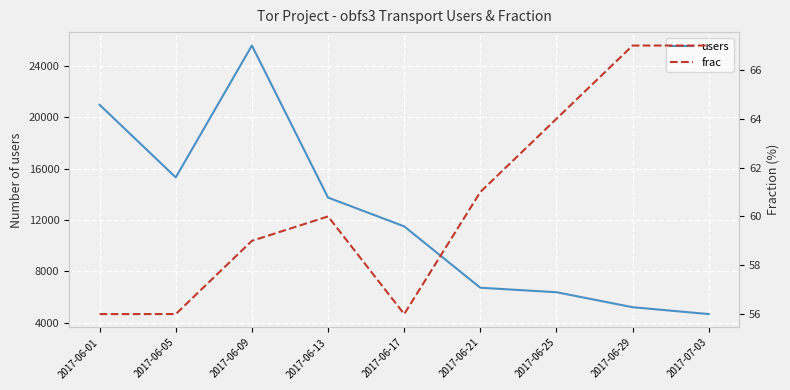

True or false: users and frac cross at least once.

False